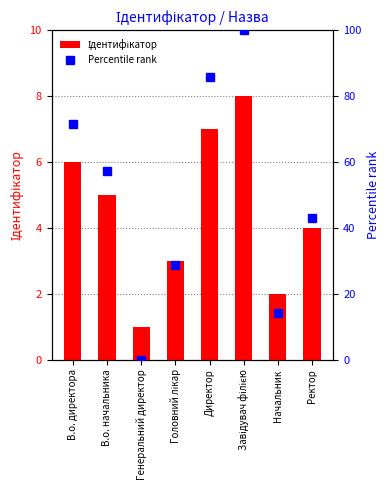

True or false: Ідентифікатор has a value of 3.0 at Головний лікар.

True